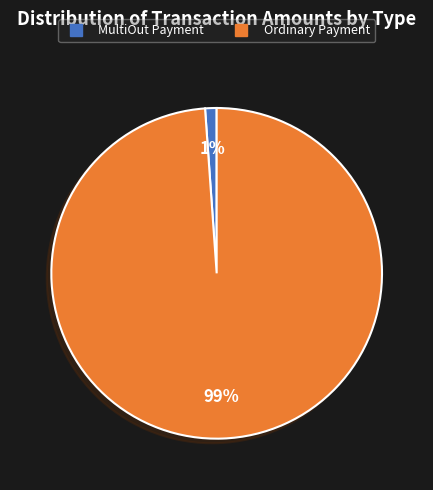

To the nearest percent, what is the average slice percentage?

50%